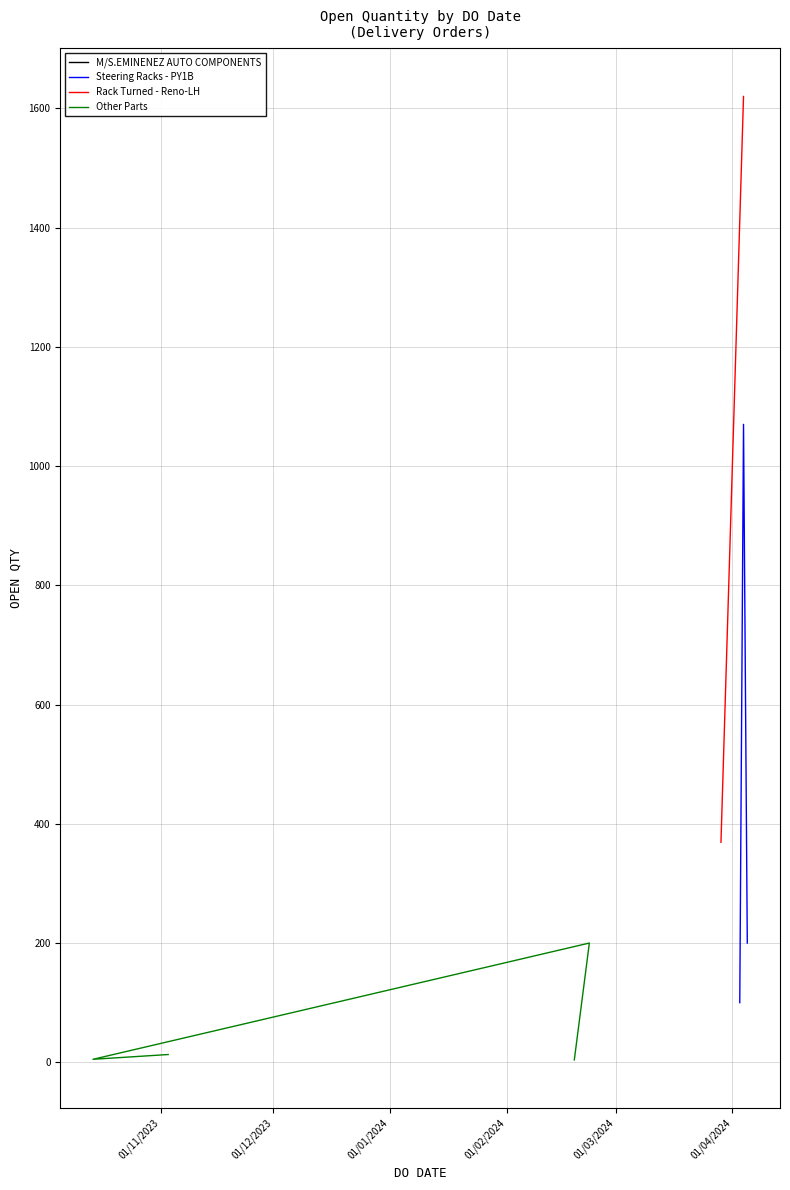

What is the greatest value displayed?

1620